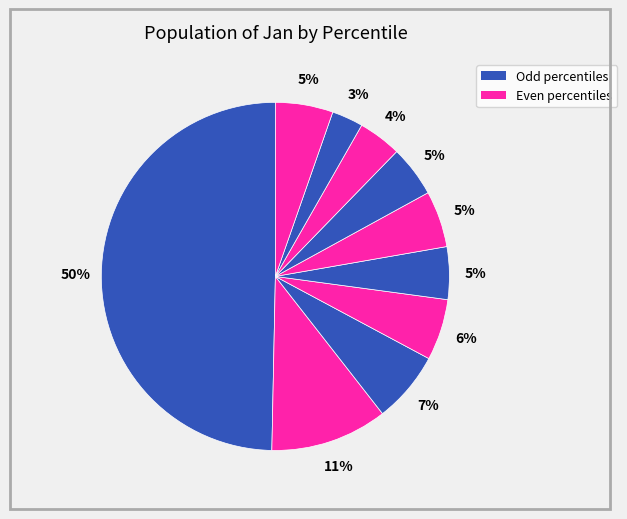

How many slices are in this pie chart?

10